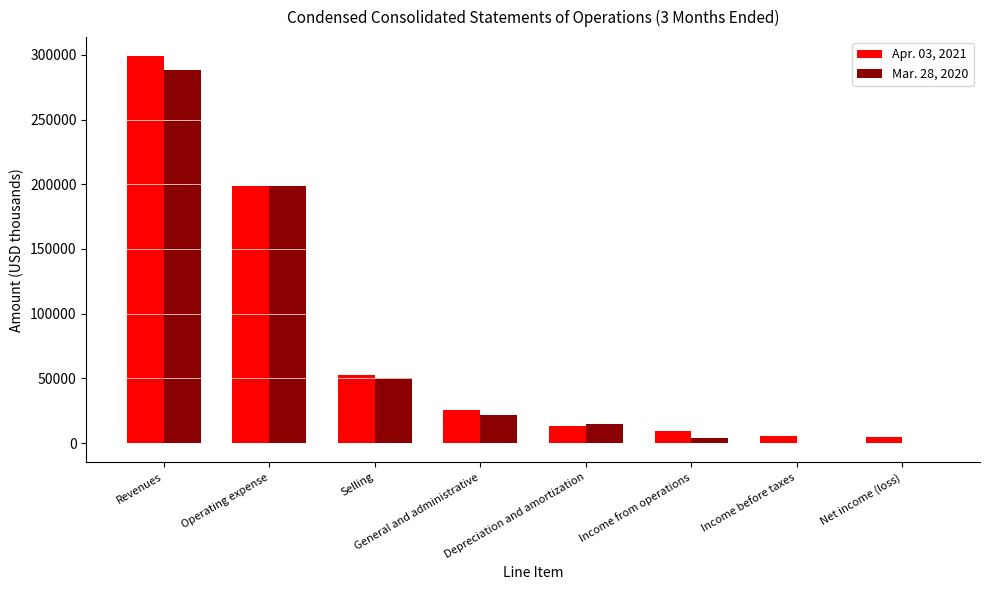

Count the number of data series in this chart.

2